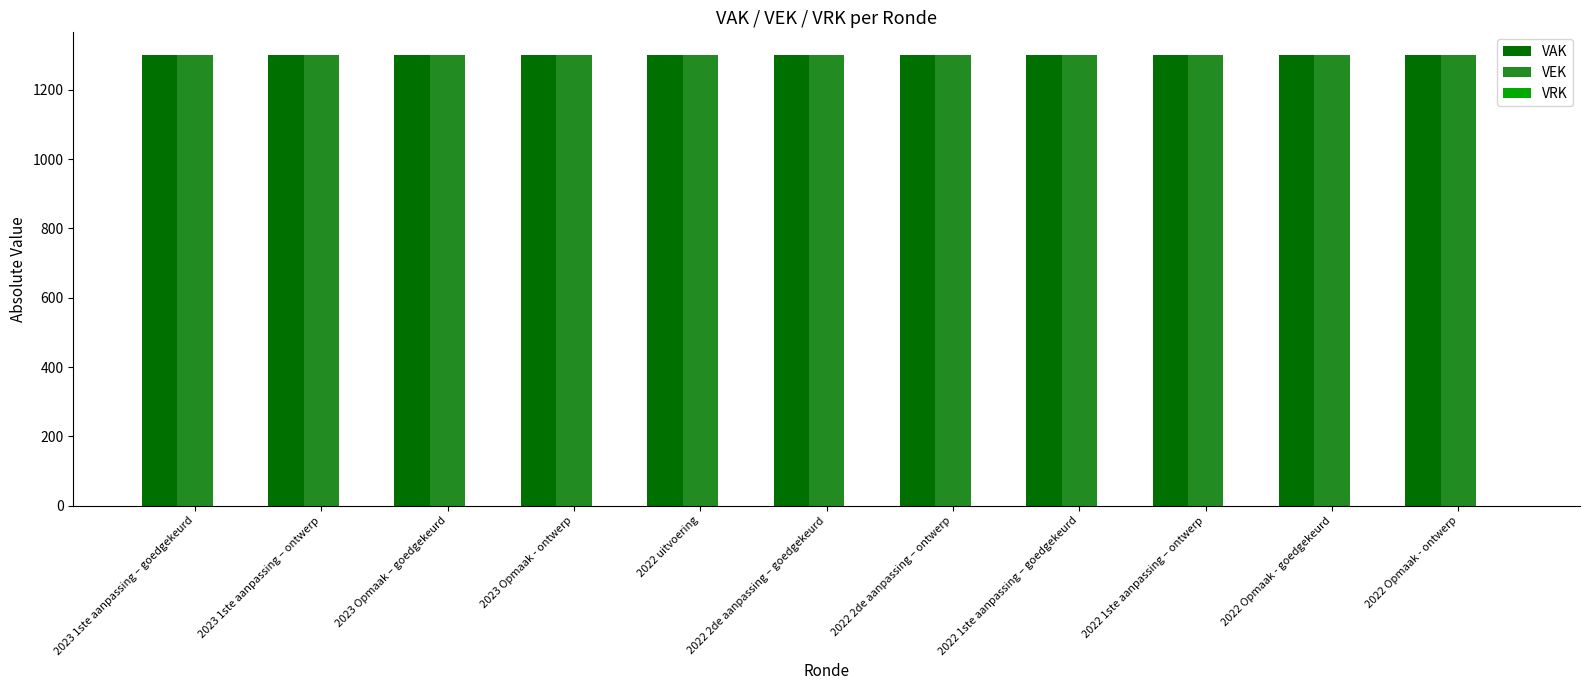

What is the total value across all series at 2022 Opmaak - goedgekeurd?

2602